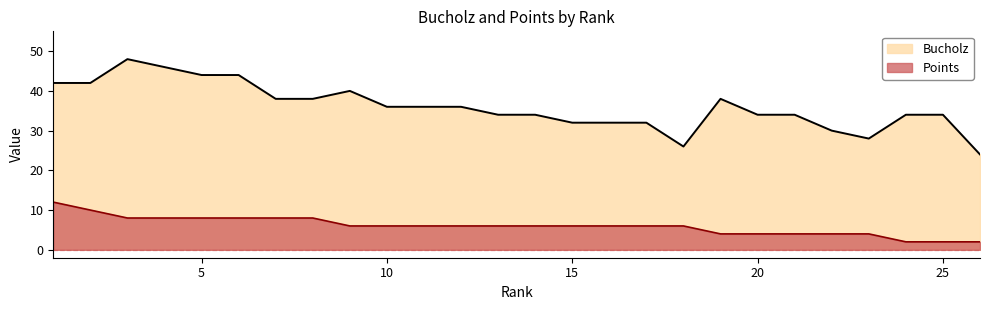

Reading right to left, list all the values displayed in this chart.

Bucholz: 24	34	34	28	30	34	34	38	26	32	32	32	34	34	36	36	36	40	38	38	44	44	46	48	42	42
Points: 2	2	2	4	4	4	4	4	6	6	6	6	6	6	6	6	6	6	8	8	8	8	8	8	10	12